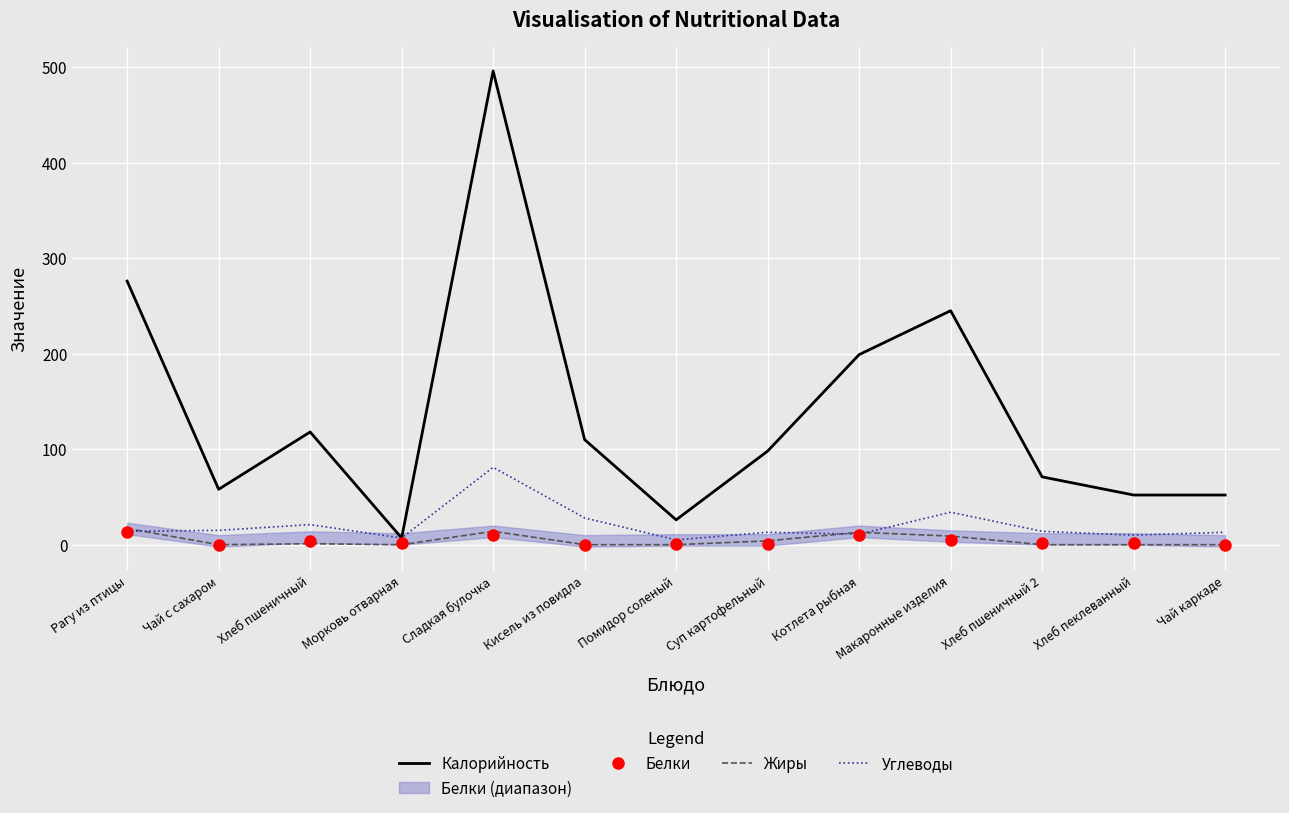

True or false: Белки has a value of 0 at Чай с сахаром.

True